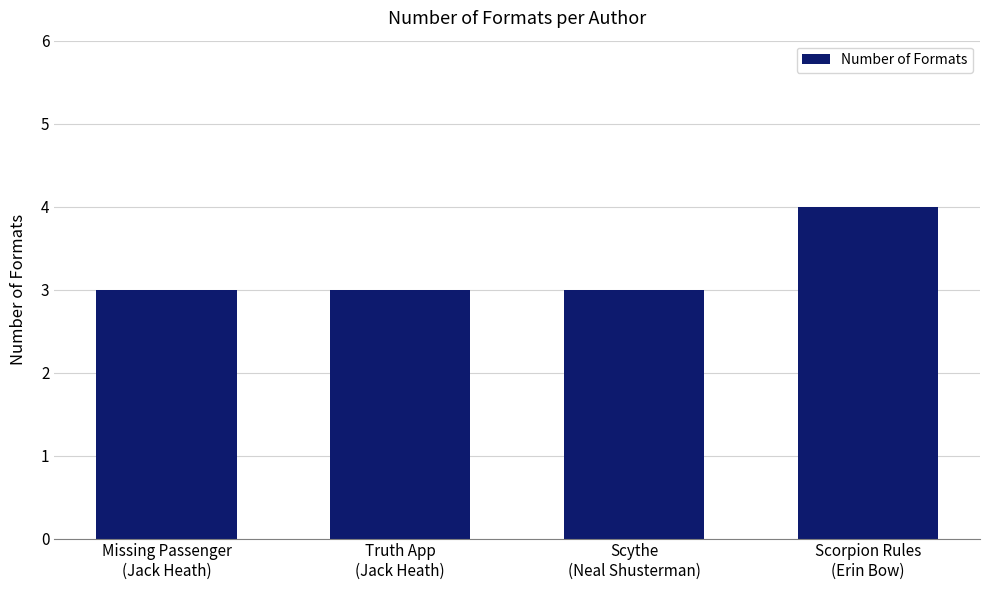

What position from the right is Truth App
(Jack Heath)?

3